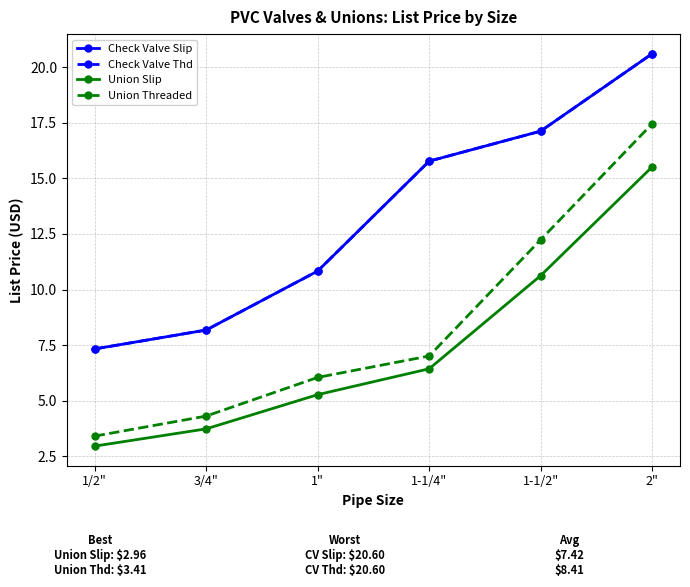

What is the difference between the maximum and minimum values in the Check Valve Slip series?

13.3